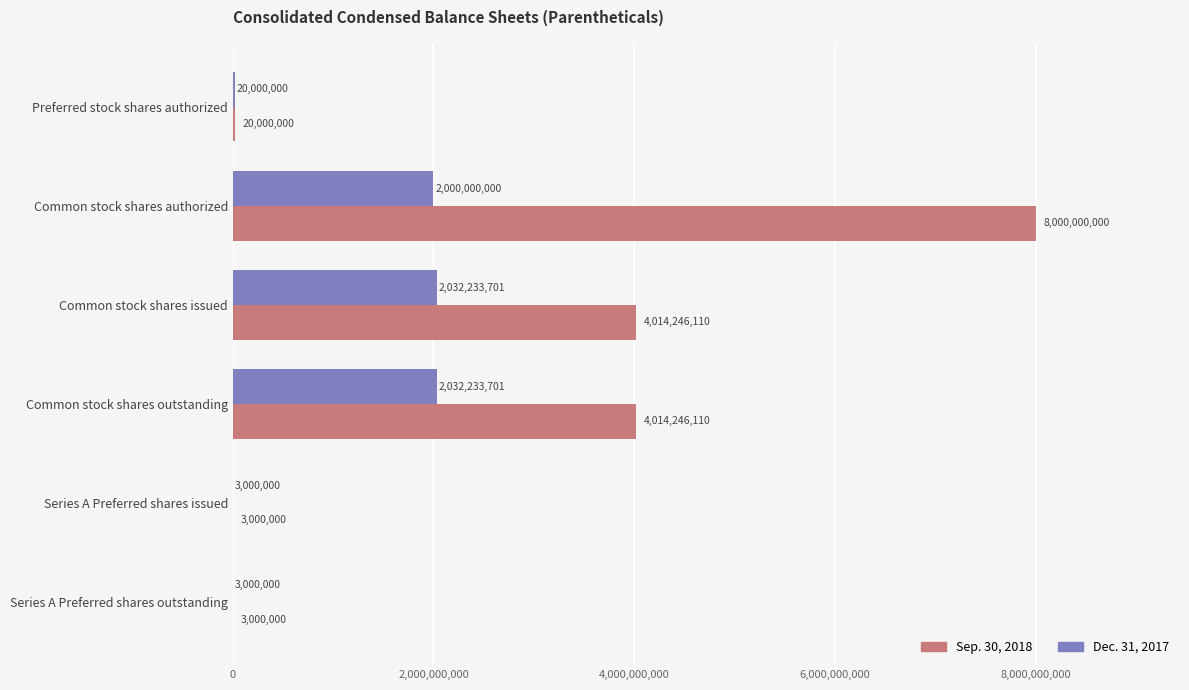

Which label corresponds to the largest value in the chart?

Common stock shares authorized